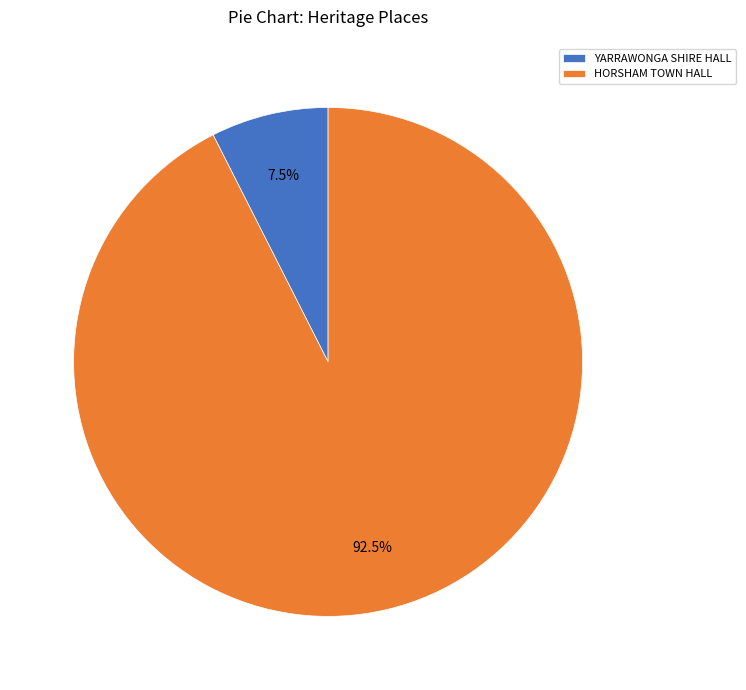

Does any single category account for the majority?

Yes